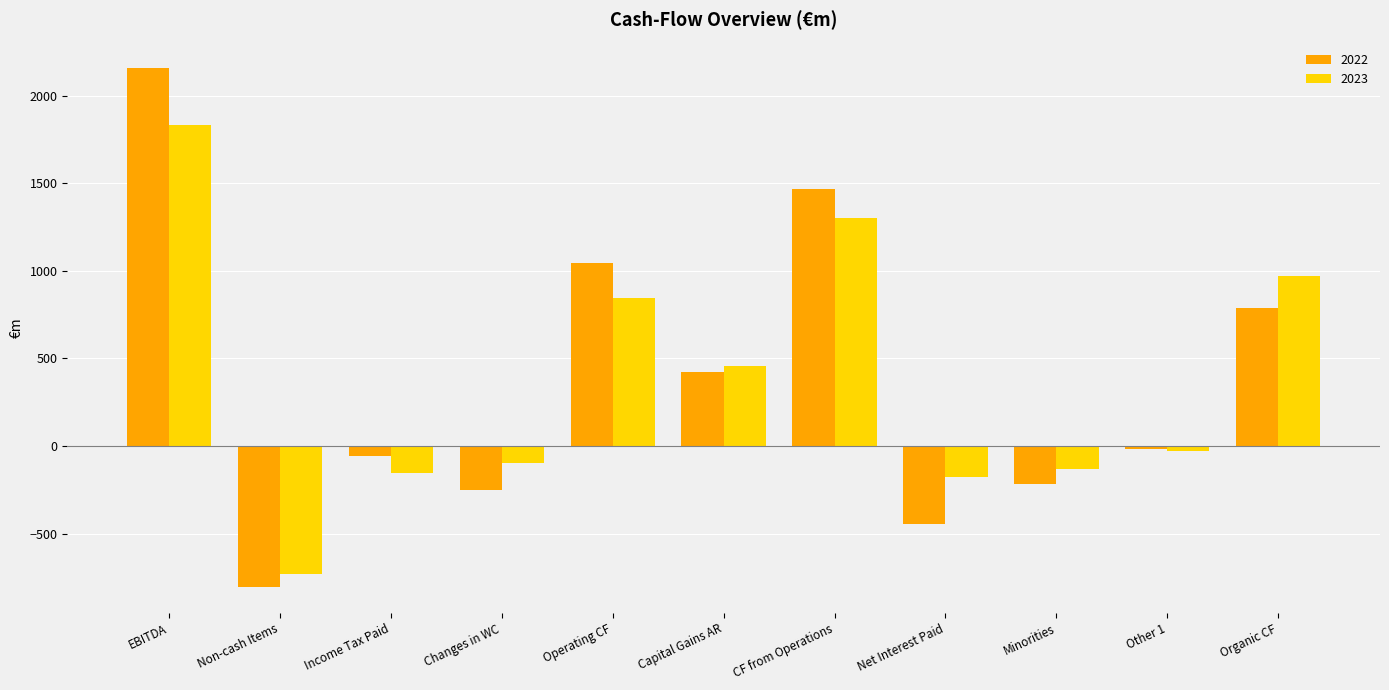

The value of 2022 at CF from Operations is 1469.8. True or false?

True